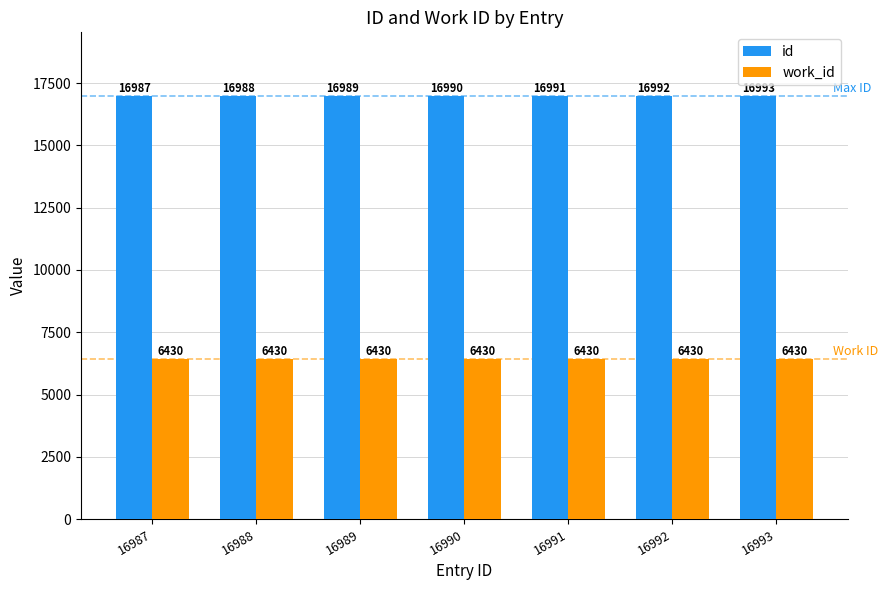

How many bars are there in each group?

2